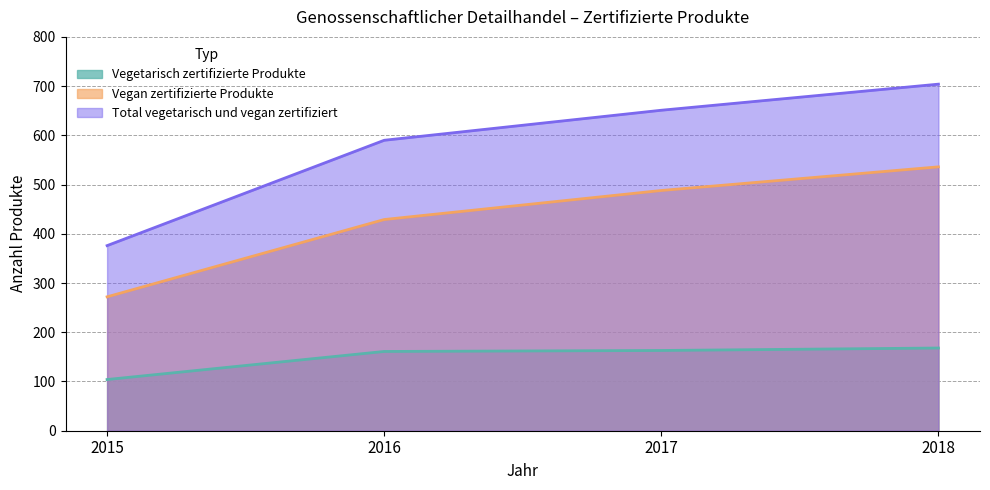

What is the difference between the Vegan zertifizierte Produkte values at 2015 and 2017?

216